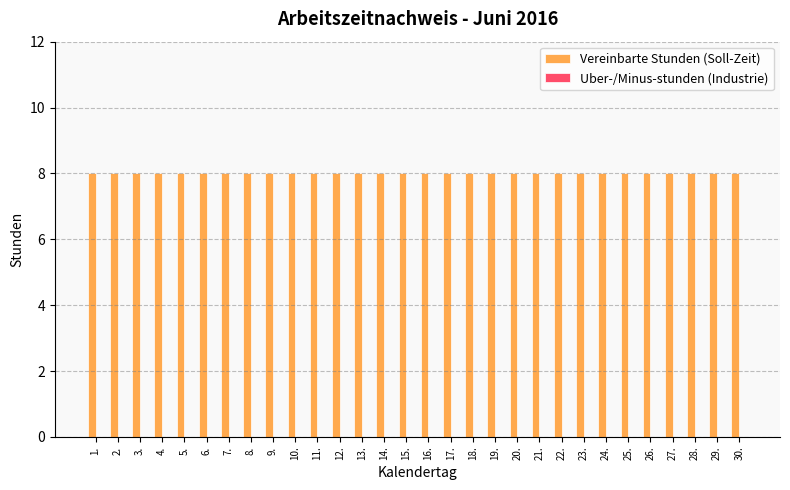

At which category does the chart reach its peak across all series?

1.